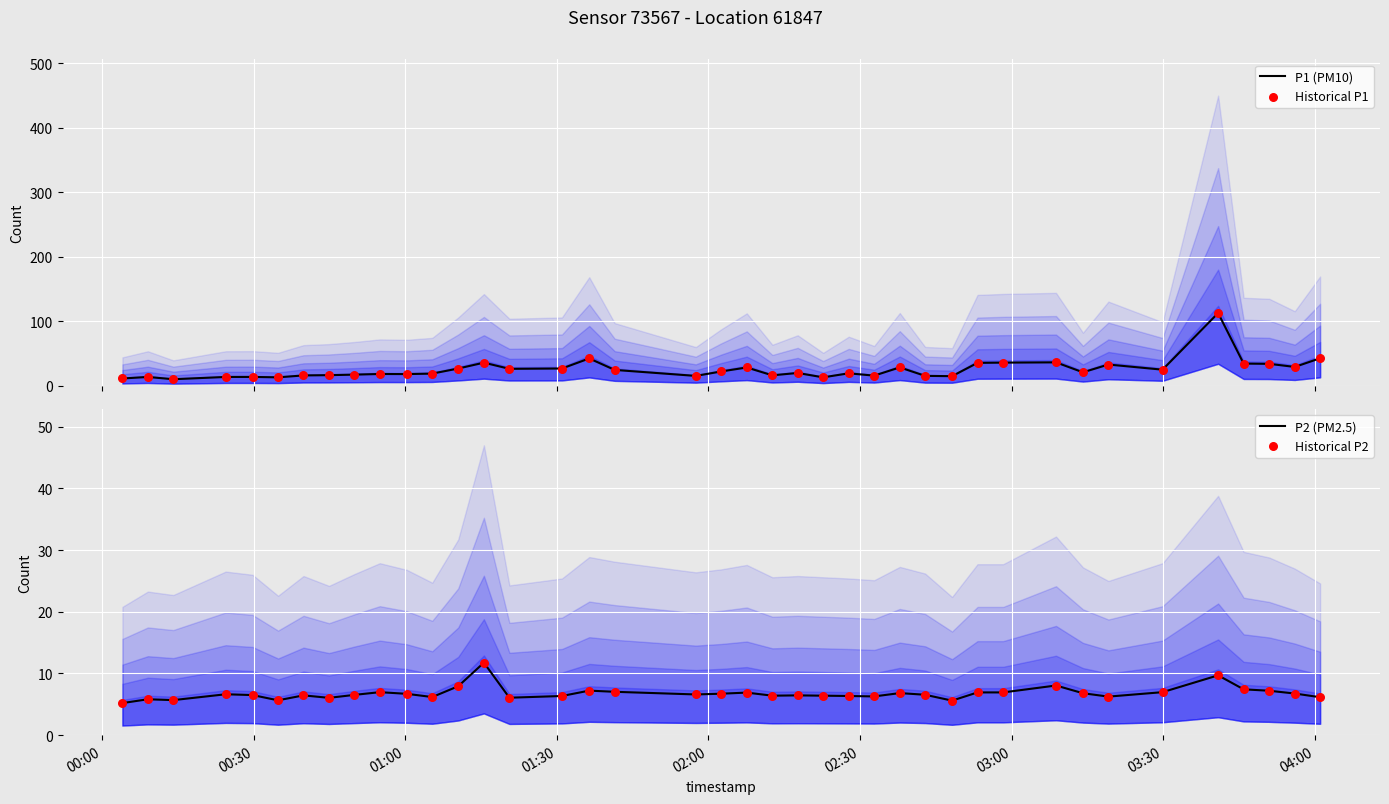

Which series contains the lowest Y value?

P2 (PM2.5)